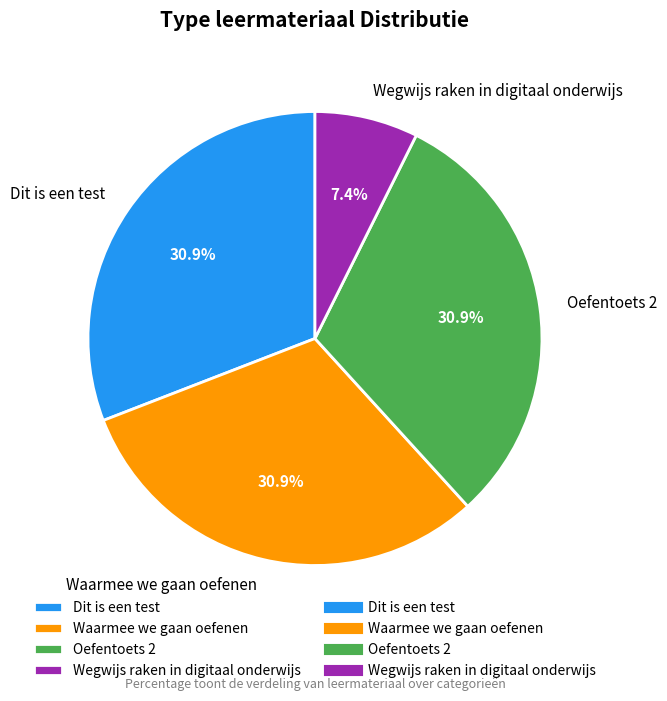

How many slices are in this pie chart?

4